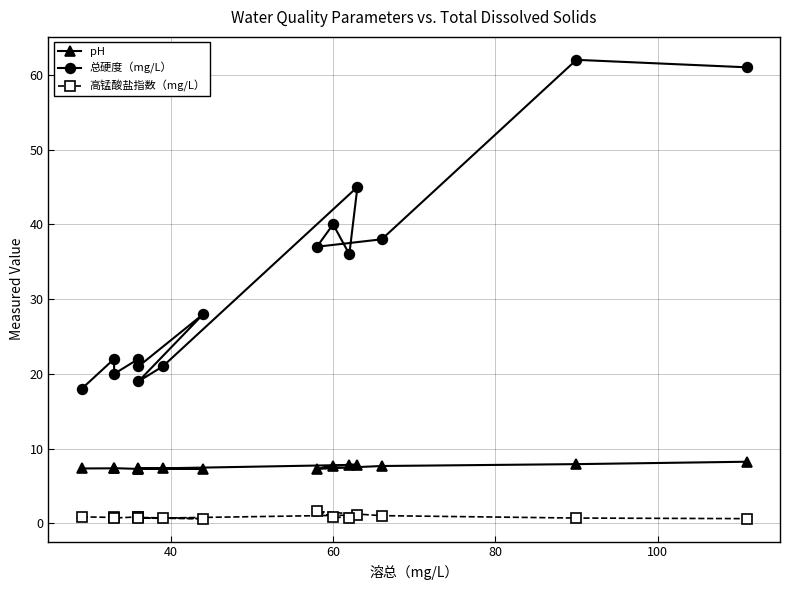

At how many categories does at least one series exceed 44?

3